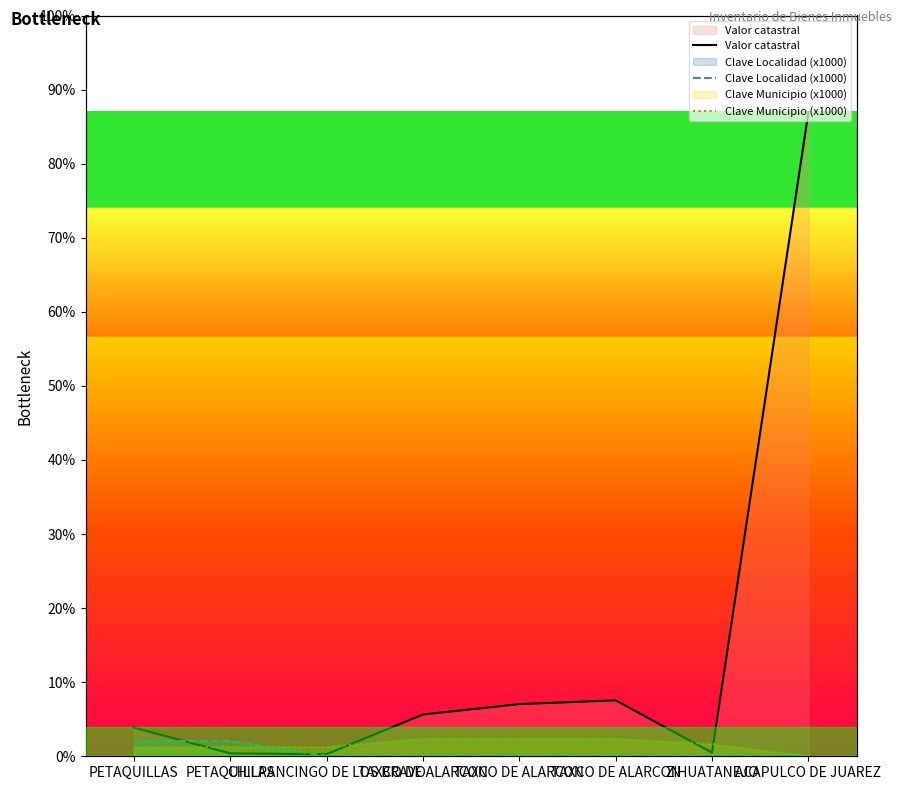

Which label corresponds to the smallest value in the chart?

CHILPANCINGO DE LOS BRAVO